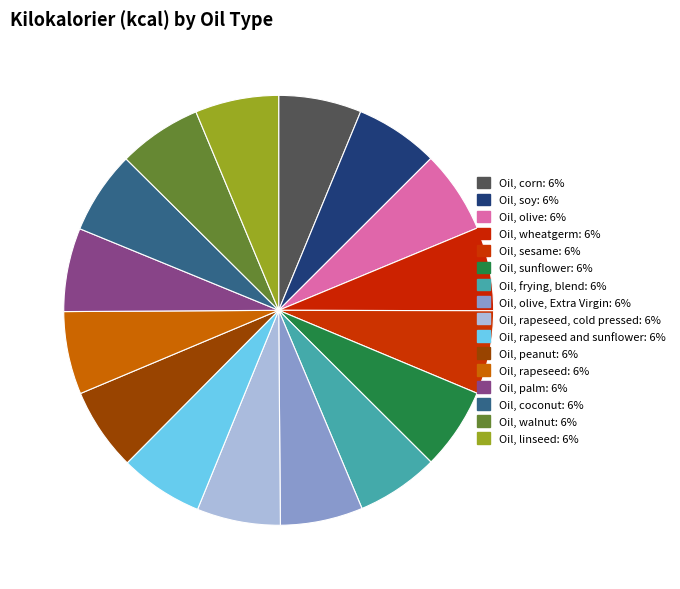

Count the number of slices in the pie.

16